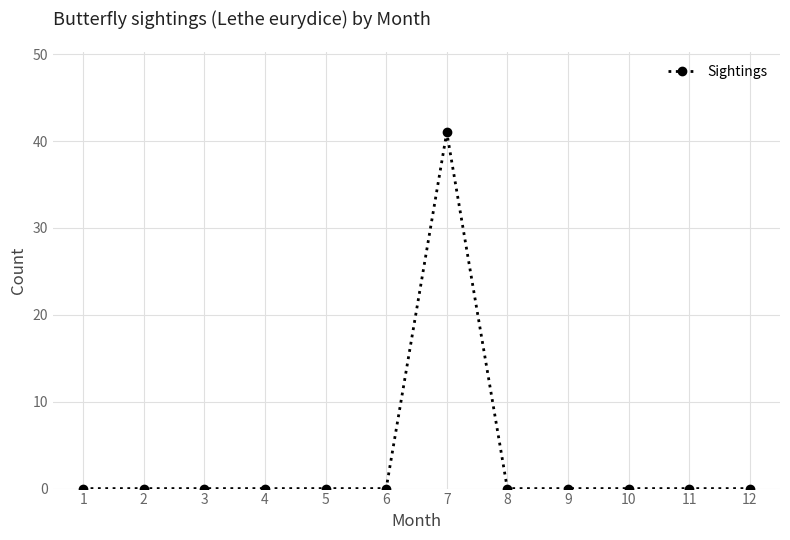

What is the difference between the maximum and minimum values?

41